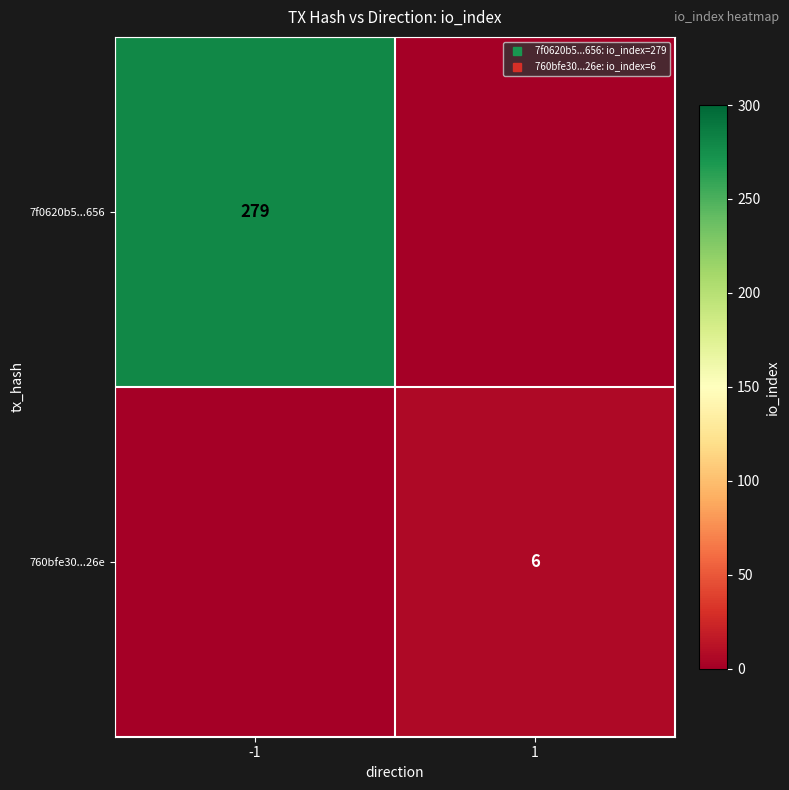

At how many categories does at least one series exceed 61?

1